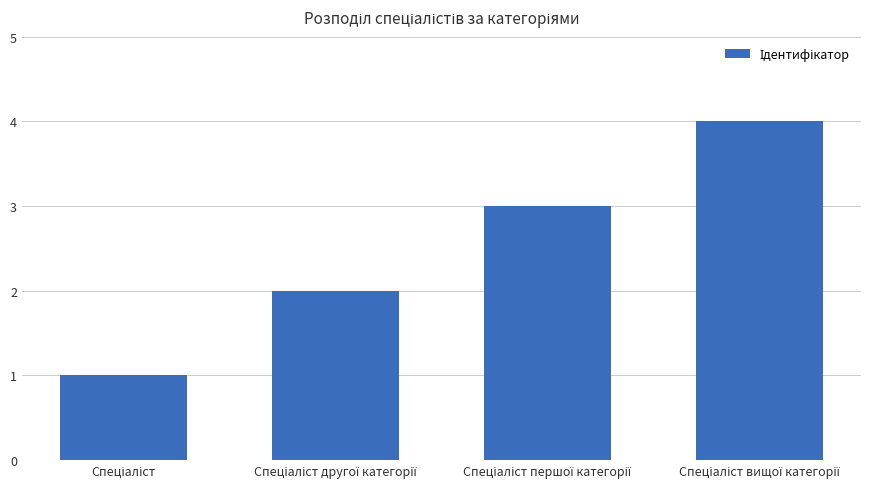

What is the maximum value shown in the chart?

4